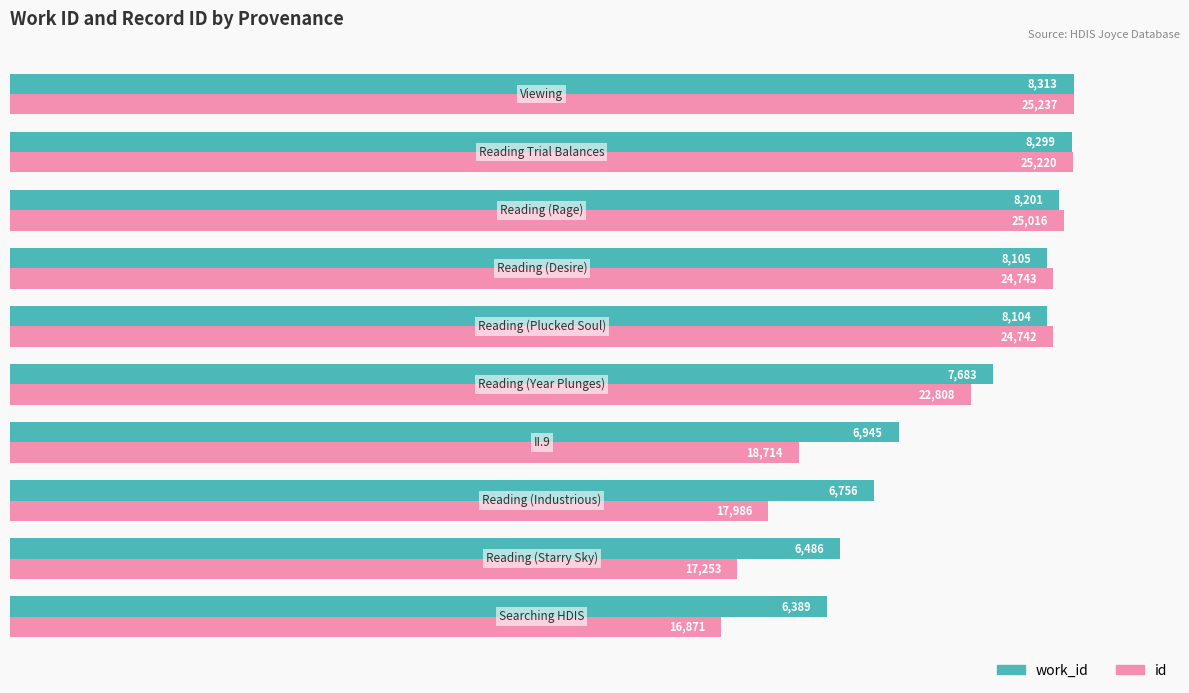

What are all the series names shown in the legend?

work_id, id